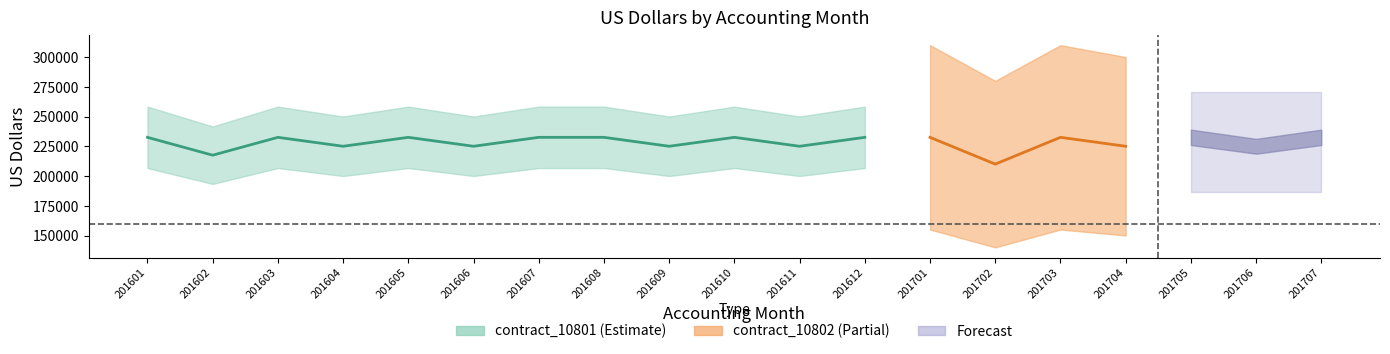

Where is the first local maximum for contract_10801?

201603